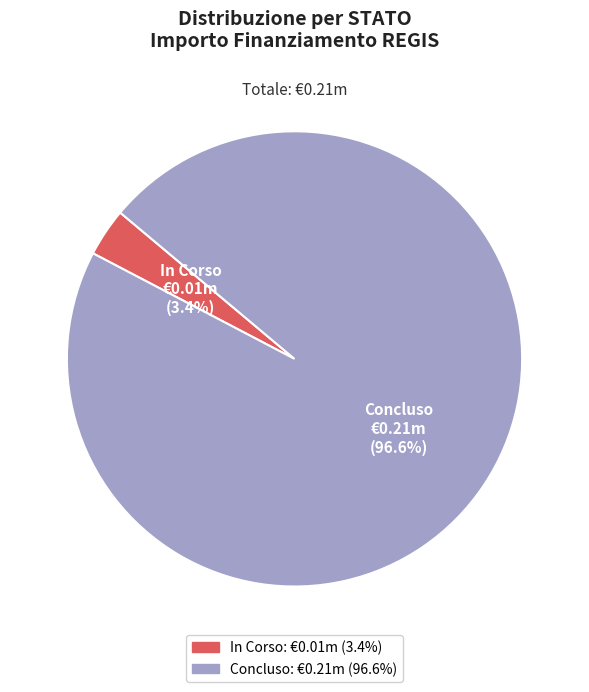

Which category has the smallest portion of the pie?

In Corso